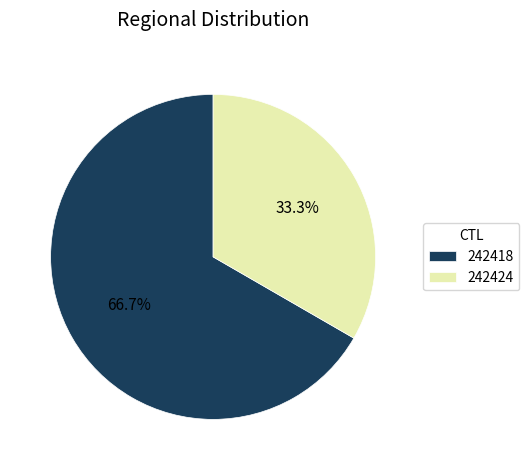

Is it true that 242418 is 67% of the pie?

True